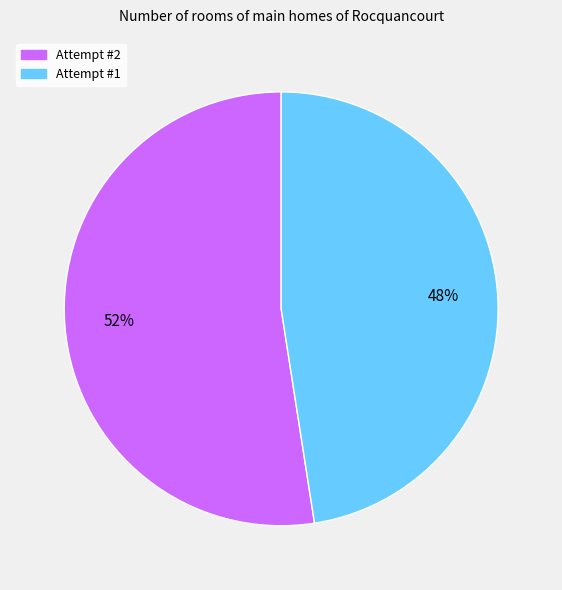

How many slices are in this pie chart?

2